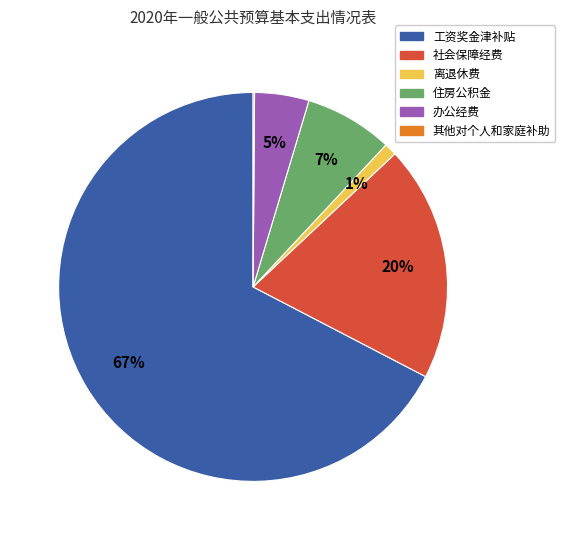

To the nearest percent, what is the combined percentage of 社会保障经费 and 住房公积金?

27%